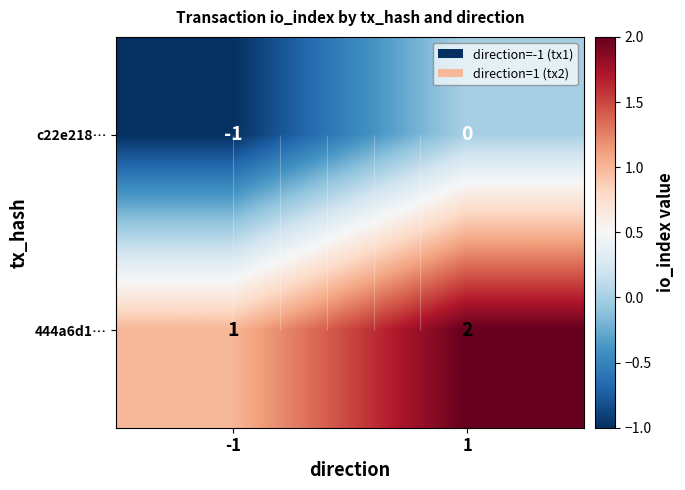

At which label is 444a6d1… closest to 1?

-1